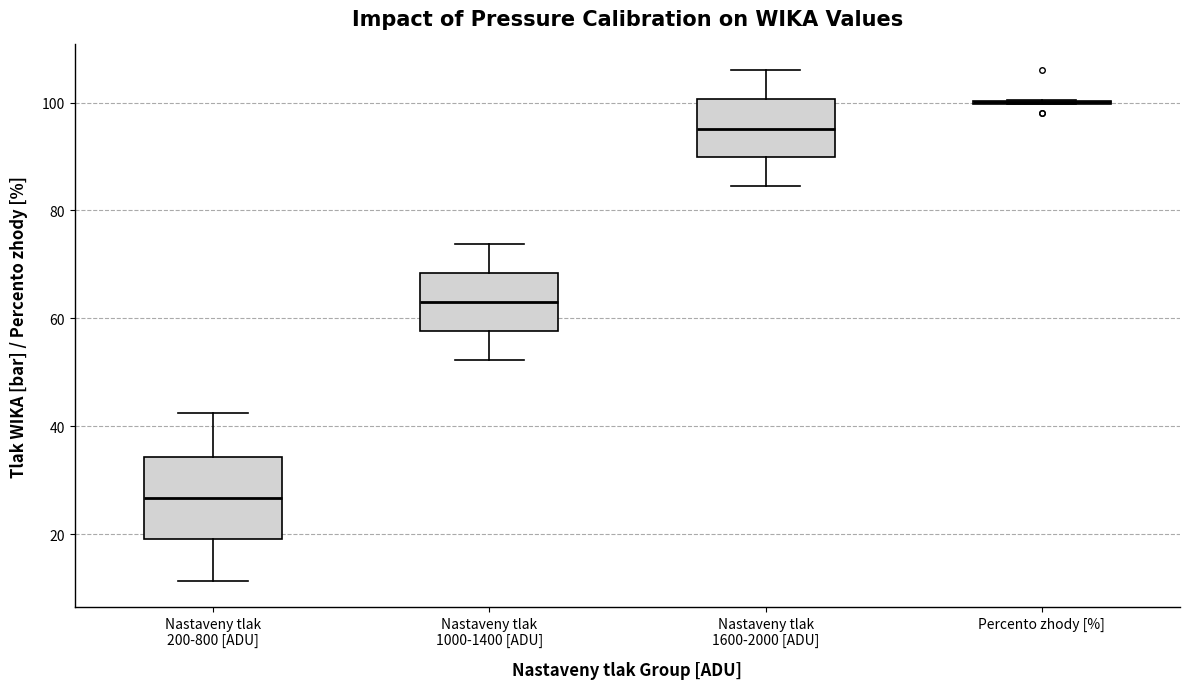

Reading left to right, read every box against the y-axis: the position of its median line, the range the box covers, and the ends of its whiskers. The values are not printed on the chart, so give them approximately, as read against the axis.

Nastaveny tlak 200-800 [ADU]: median 26, box 20 to 34, whiskers 12 to 42
Nastaveny tlak 1000-1400 [ADU]: median 64, box 58 to 68, whiskers 52 to 74
Nastaveny tlak 1600-2000 [ADU]: median 96, box 90 to 100, whiskers 84 to 106
Percento zhody [%]: box collapsed to a line at 100, whiskers 100 to 100